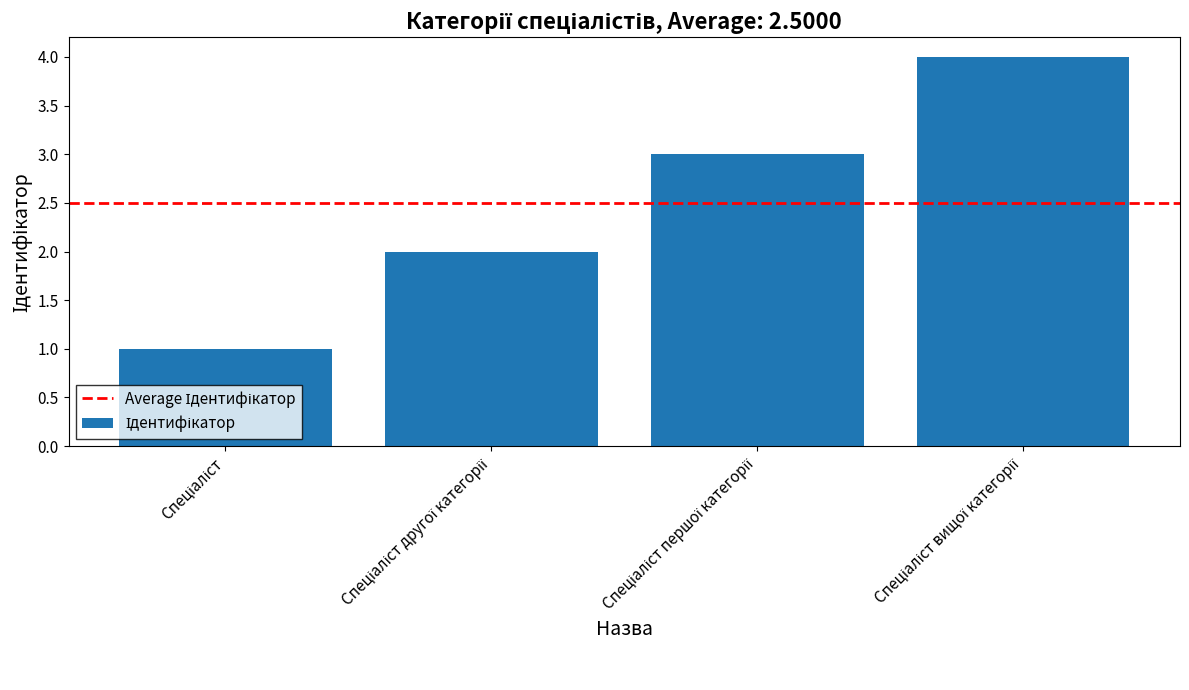

How many bars are there in total?

4